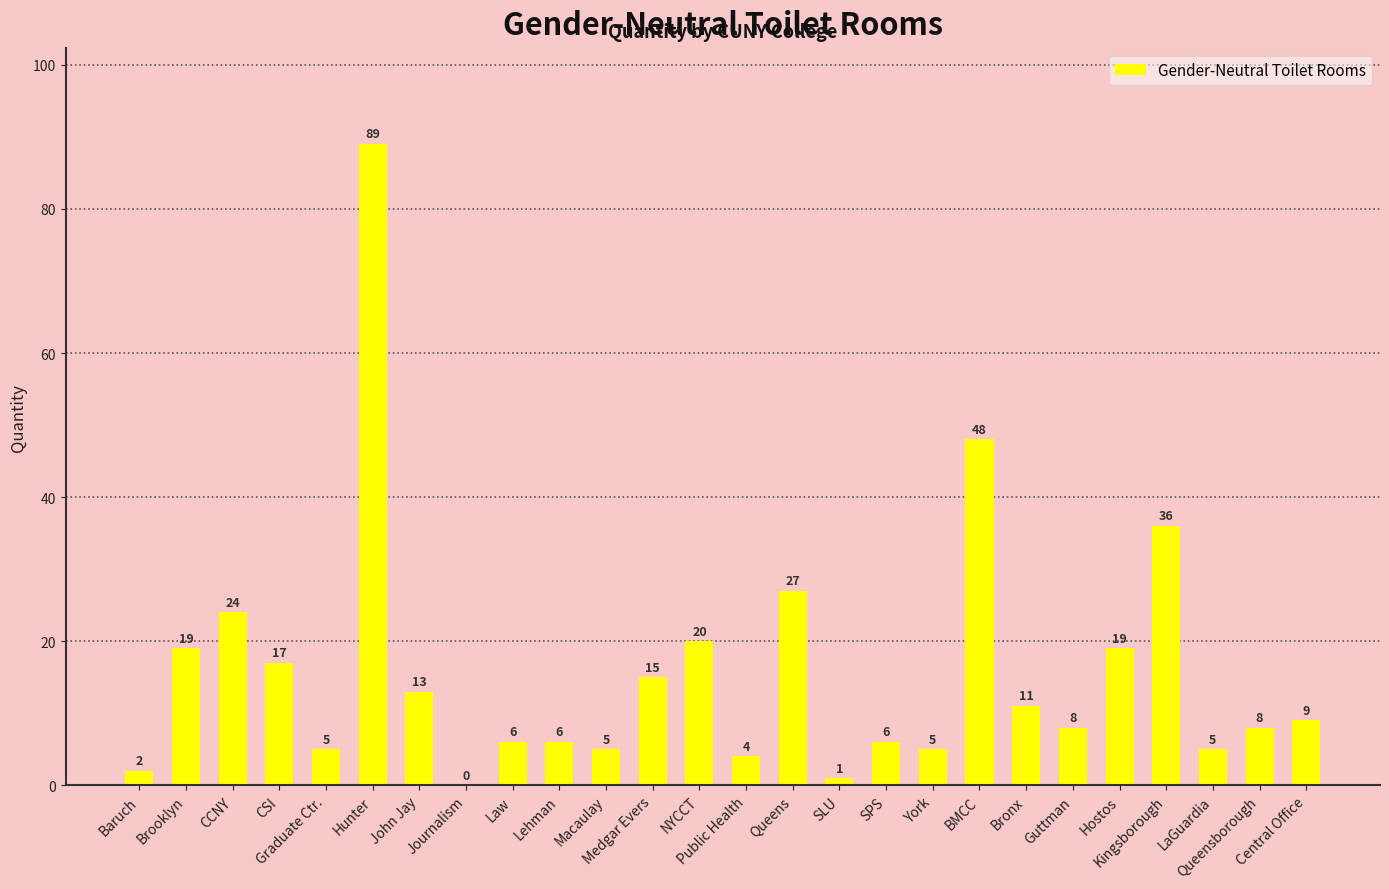

What is the maximum value shown in the chart?

89